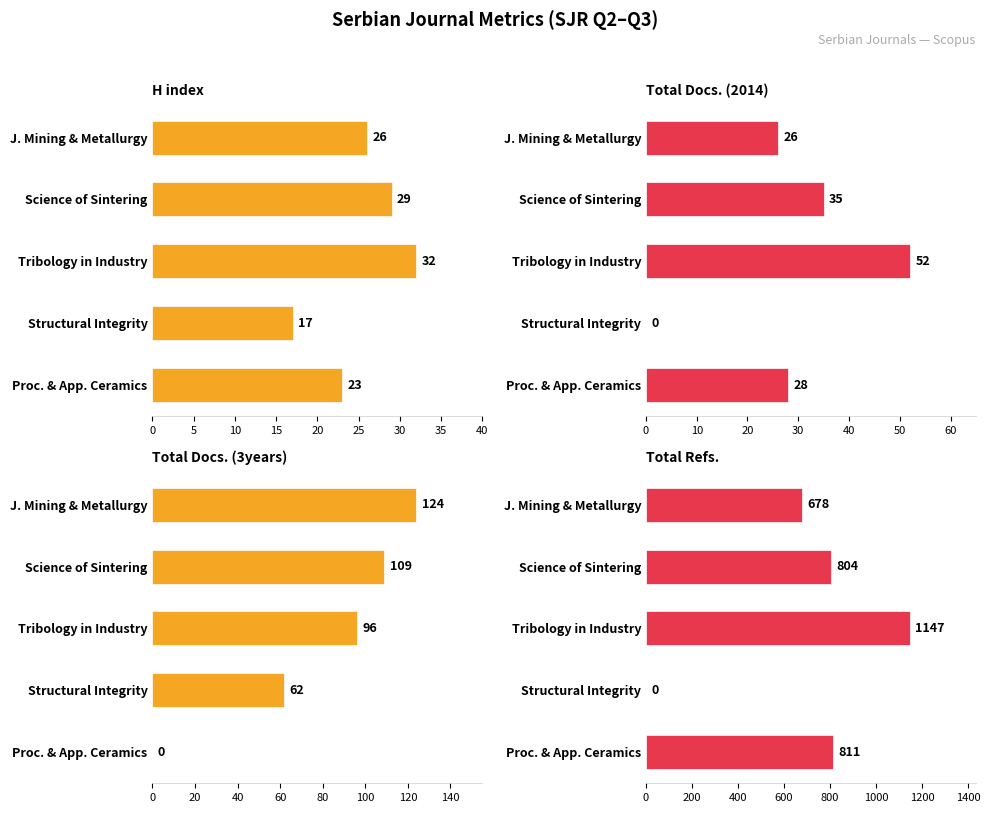

Reading left to right, list all the values displayed in this chart.

H index: 0=26	5=29	10=32	15=17	20=23
Total Docs. (2014): 0=26	5=35	10=52	15=0	20=28
Total Docs. (3years): 0=124	5=109	10=96	15=62	20=0
Total Refs.: 0=678	5=804	10=1147	15=0	20=811